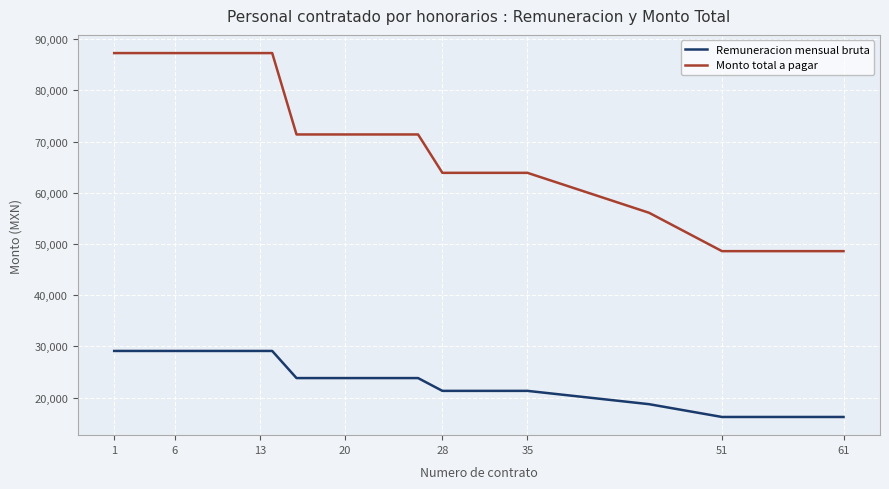

Rank the series by their maximum value, from lowest to highest.

Remuneracion mensual bruta, Monto total a pagar